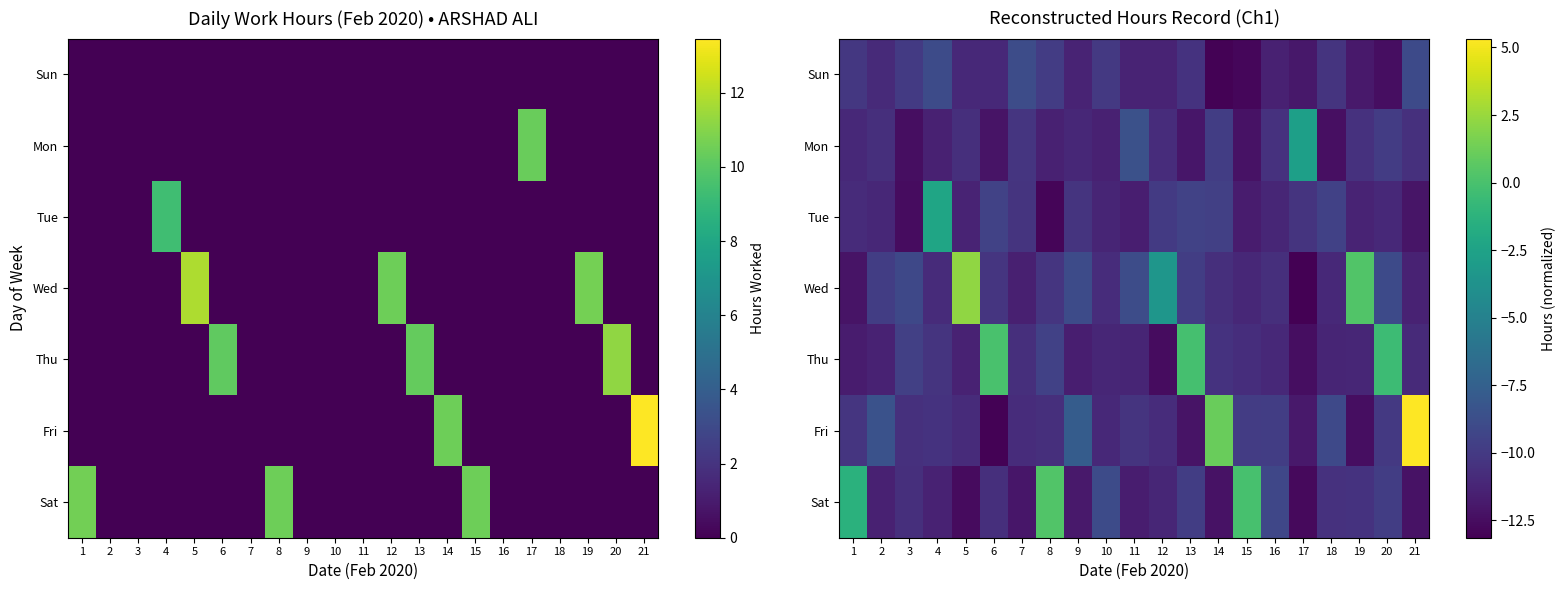

Rank the series by their maximum value, from highest to lowest.

Fri, Wed, Sat, Thu, Tue, Mon, Sun